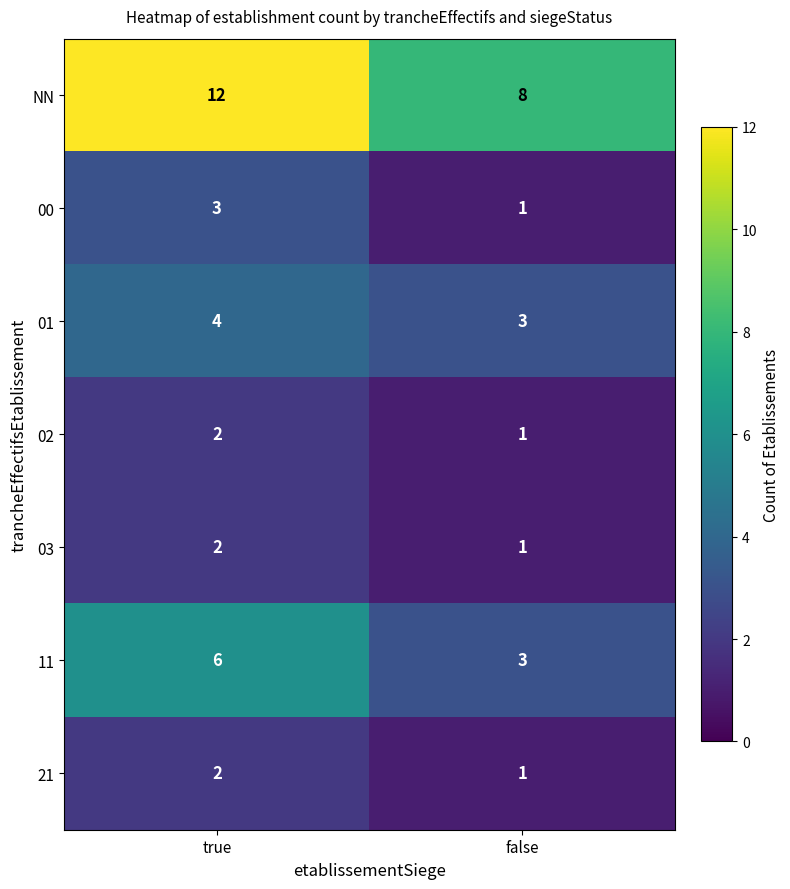

True or false: 11 has a value of 5 at false.

False